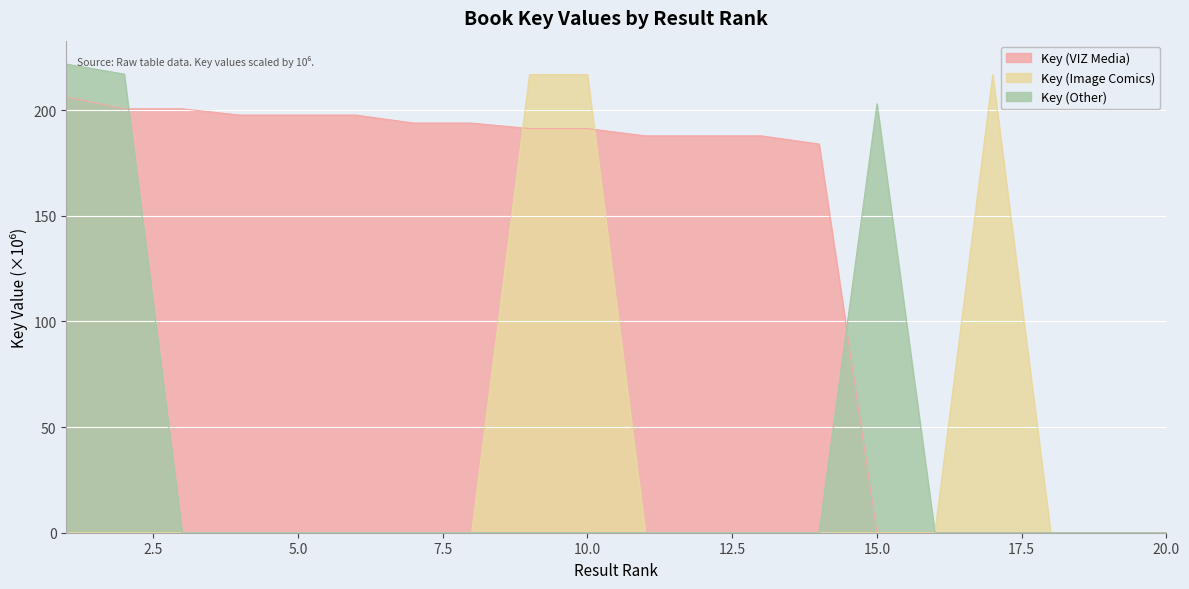

Is the value of Key (Image Comics) at 8 greater than the value of Key (Other) at 16?

No